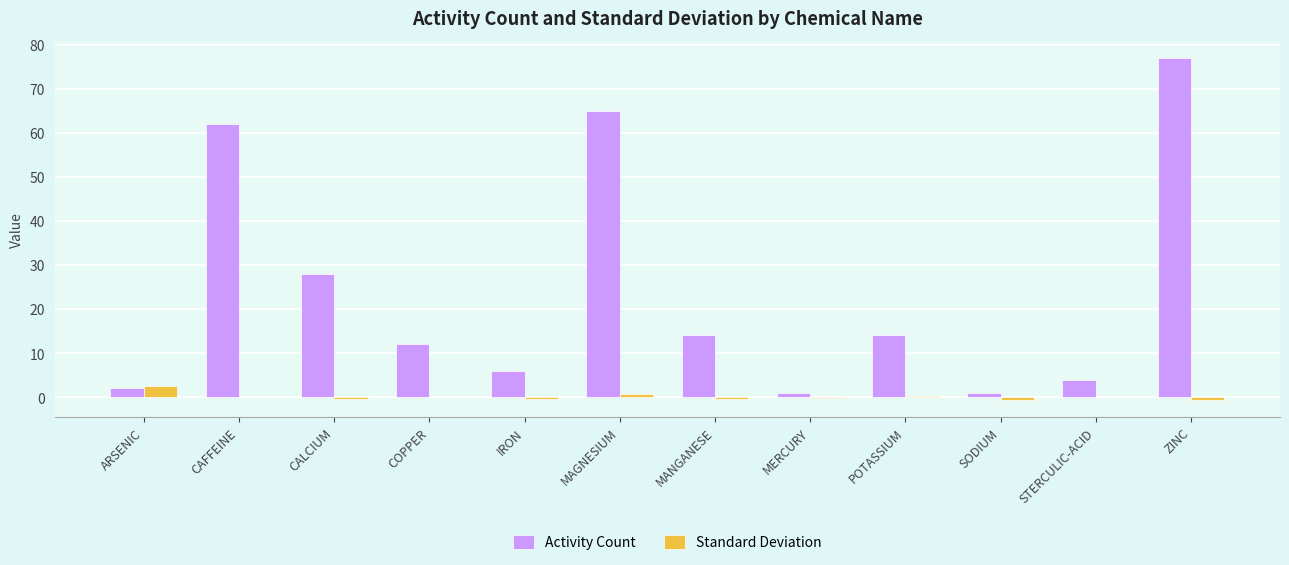

Are the bars grouped side by side (vs. stacked)?

Yes